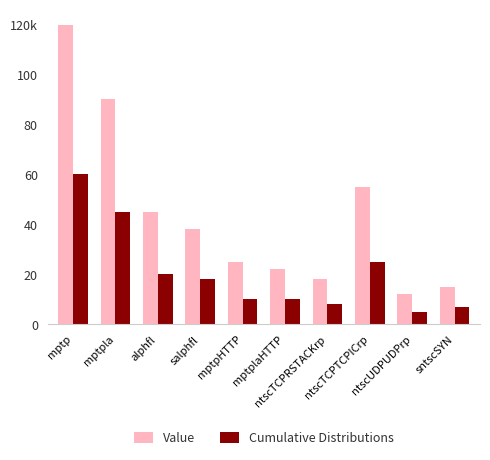

Is it true that Cumulative Distributions equals 60 at mptp?

True